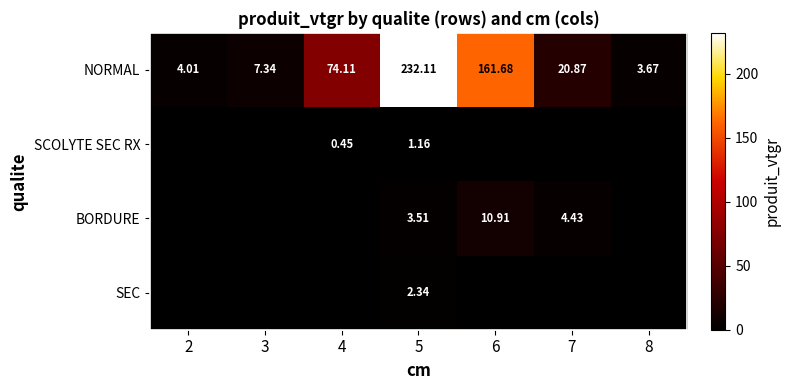

At 5, list the series in order from largest to smallest.

NORMAL, BORDURE, SEC, SCOLYTE SEC RX